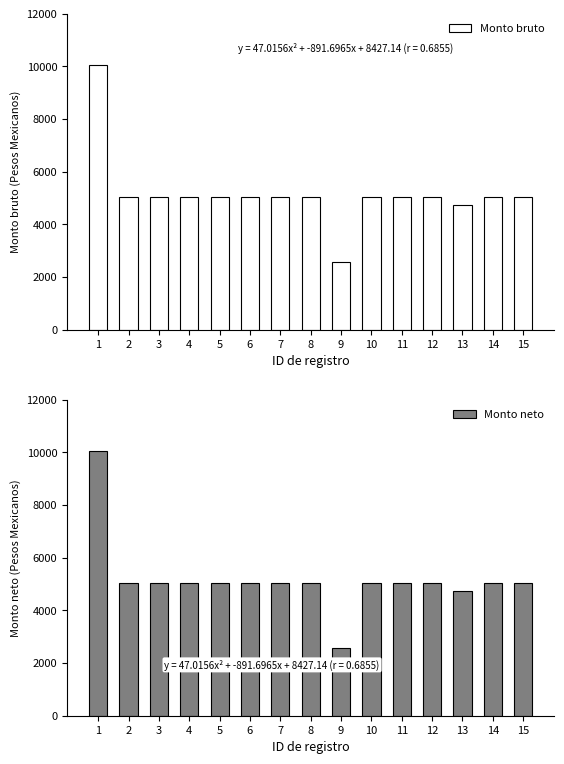

What is the minimum value for Monto neto?

2578.9